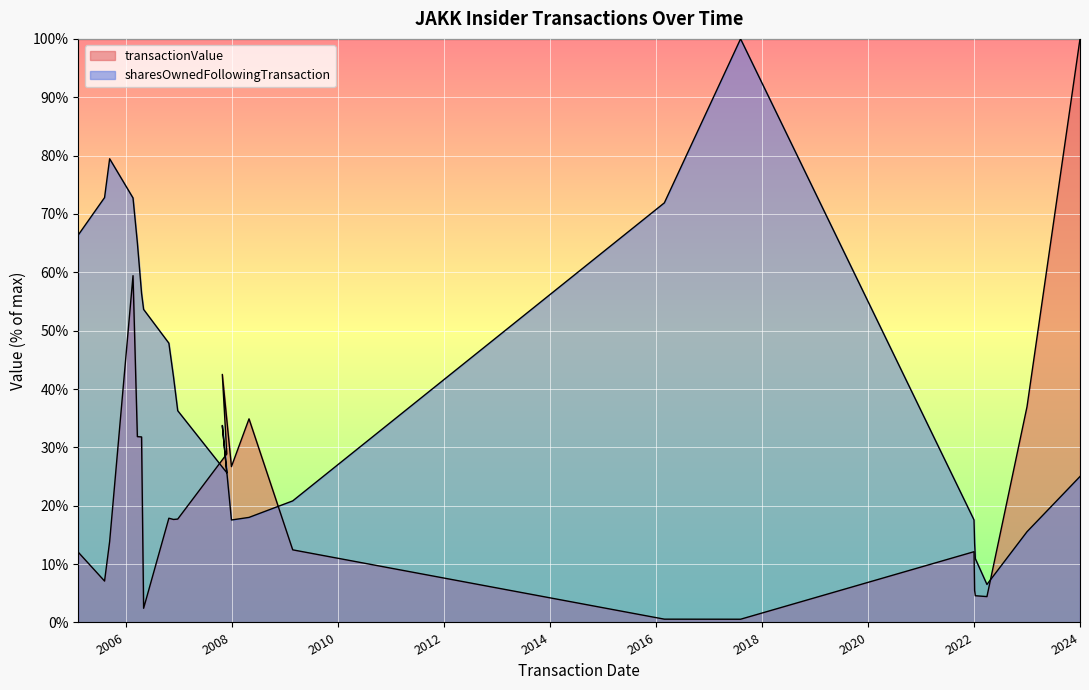

List the series in order of their peak value, lowest first.

transactionValue, sharesOwnedFollowingTransaction